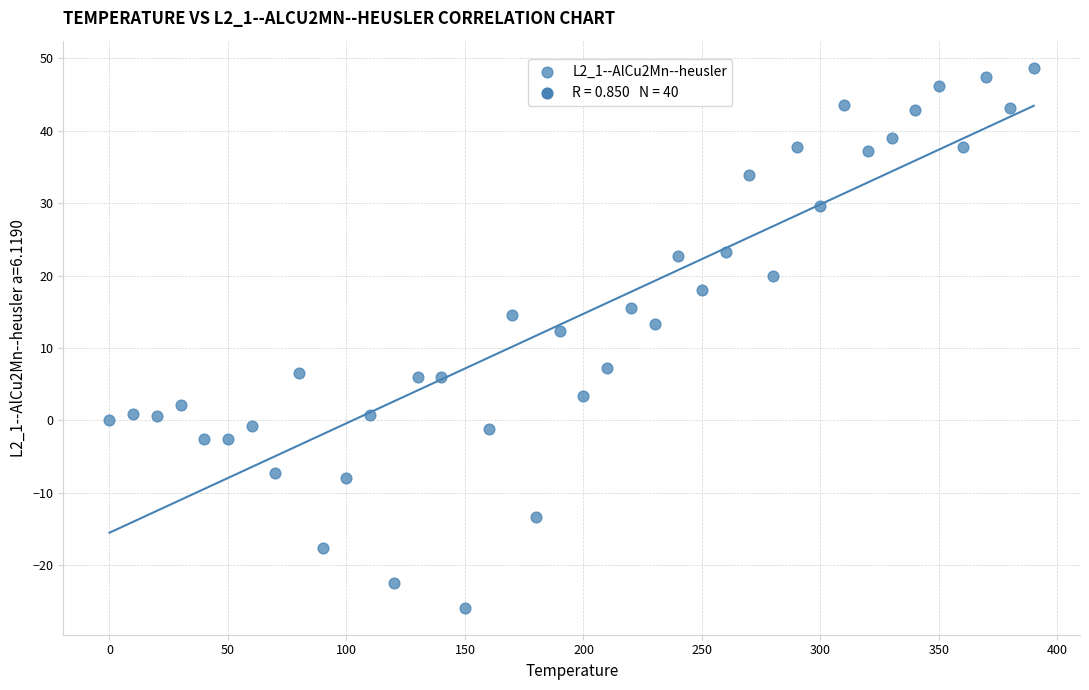

What is the range of X values (max minus min)?

390.0